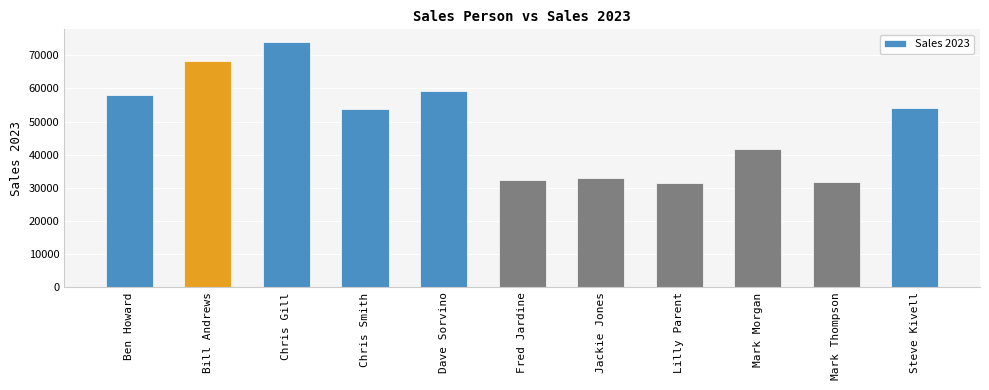

What is the change in value from Bill Andrews to Mark Morgan?

-26800